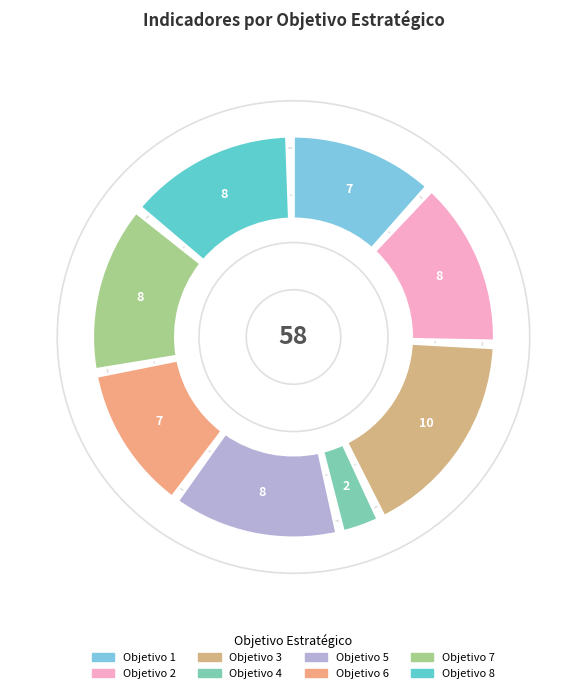

What is the total percentage of 5 and 4?

17.2%